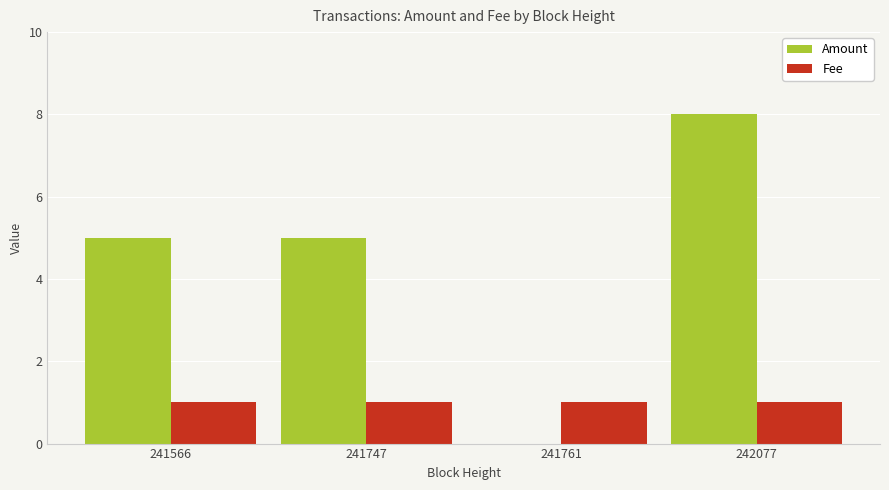

What are all the series names shown in the legend?

Amount, Fee